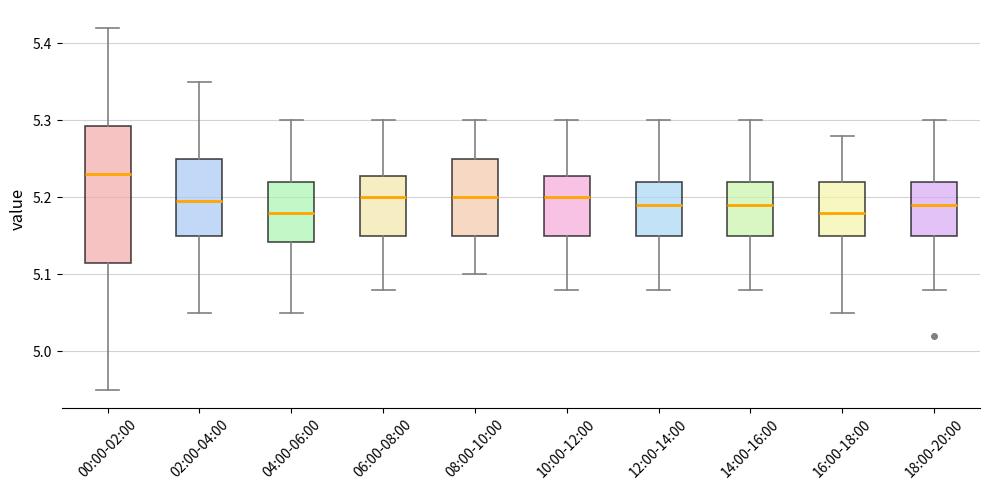

Reading left to right, read every box against the y-axis: the position of its median line, the range the box covers, and the ends of its whiskers. The values are not printed on the chart, so give them approximately, as read against the axis.

00:00-02:00: median 5.23, box 5.12 to 5.29, whiskers 4.95 to 5.42
02:00-04:00: median 5.20, box 5.15 to 5.25, whiskers 5.05 to 5.35
04:00-06:00: median 5.18, box 5.14 to 5.22, whiskers 5.05 to 5.30
06:00-08:00: median 5.20, box 5.15 to 5.23, whiskers 5.08 to 5.30
08:00-10:00: median 5.20, box 5.15 to 5.25, whiskers 5.10 to 5.30
10:00-12:00: median 5.20, box 5.15 to 5.23, whiskers 5.08 to 5.30
12:00-14:00: median 5.19, box 5.15 to 5.22, whiskers 5.08 to 5.30
14:00-16:00: median 5.19, box 5.15 to 5.22, whiskers 5.08 to 5.30
16:00-18:00: median 5.18, box 5.15 to 5.22, whiskers 5.05 to 5.28
18:00-20:00: median 5.19, box 5.15 to 5.22, whiskers 5.08 to 5.30